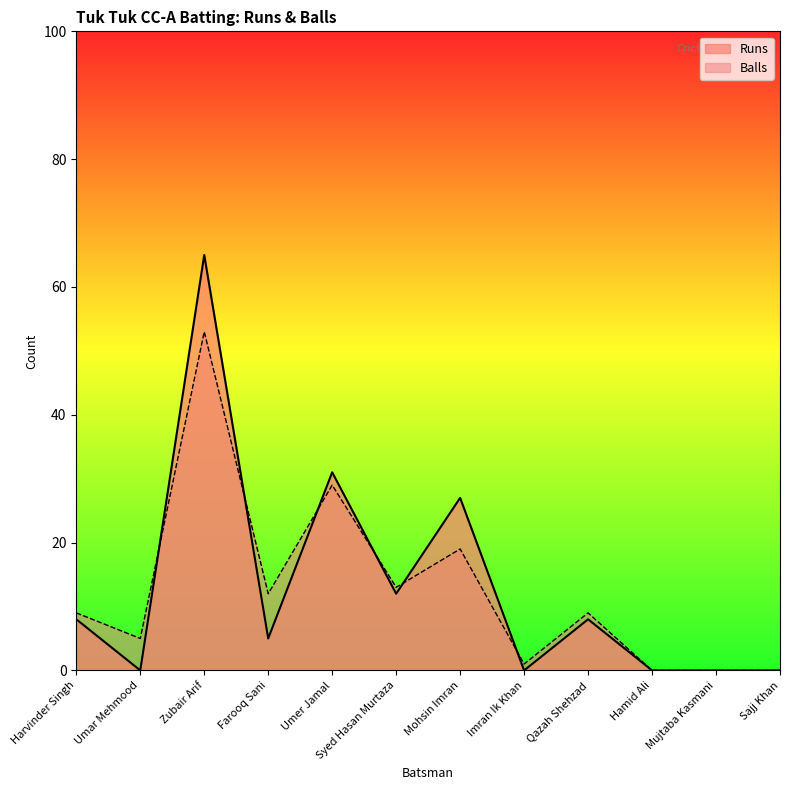

What is the difference between the Balls values at Imran Ik Khan and Umar Mehmood?

4